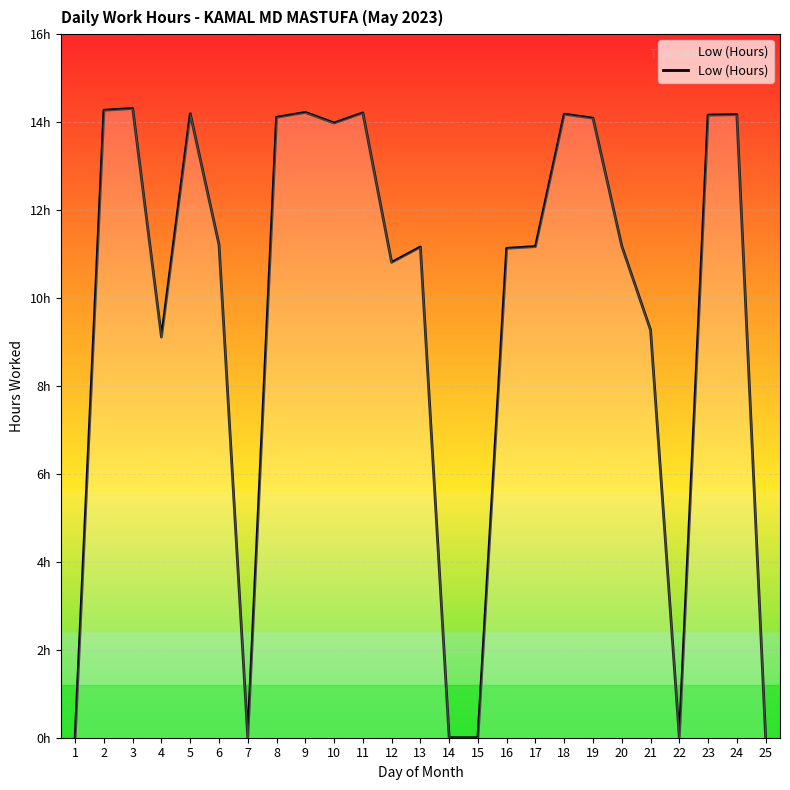

Does the chart have visible grid lines?

Yes